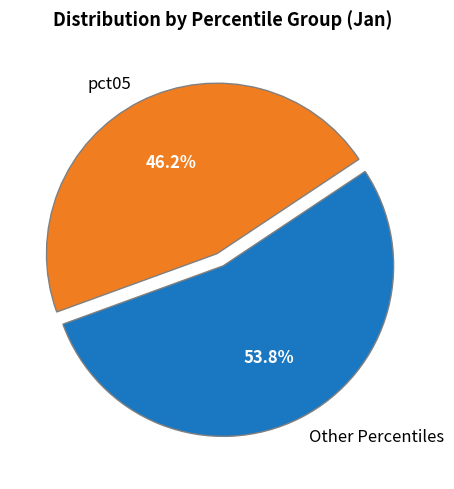

Is the sum of Other Percentiles and pct05 greater than half?

Yes